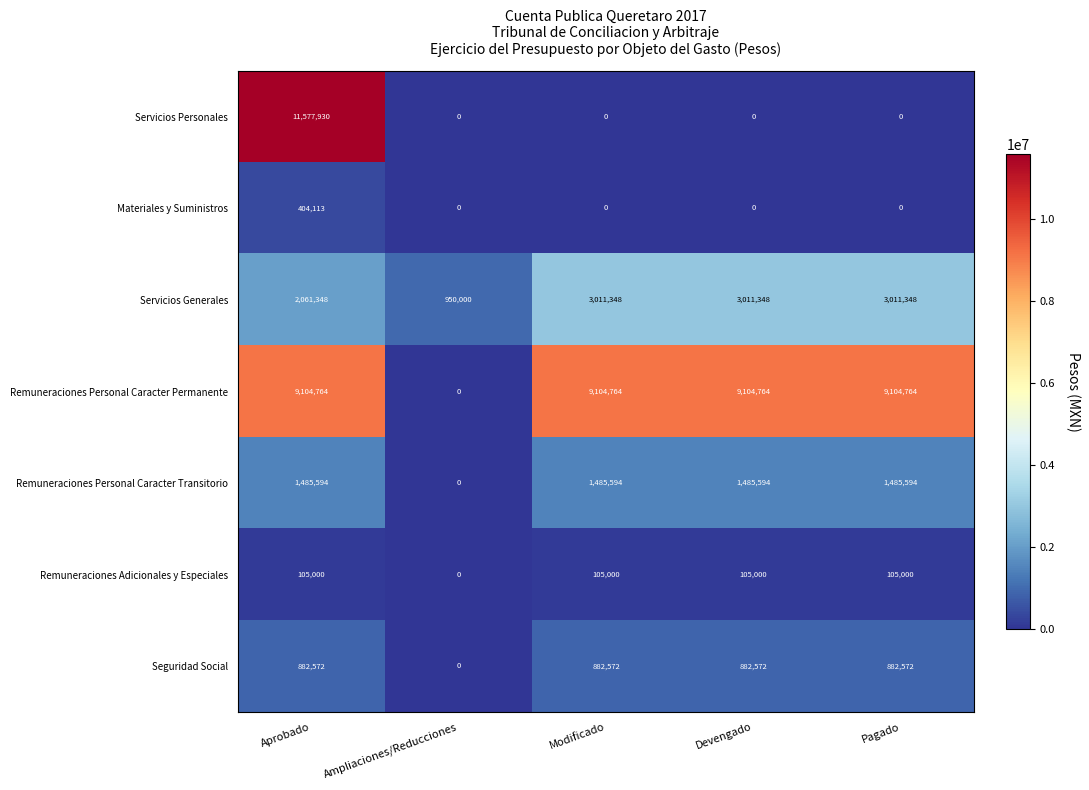

The Servicios Generales series shows 3594459 at Aprobado. True or false?

False